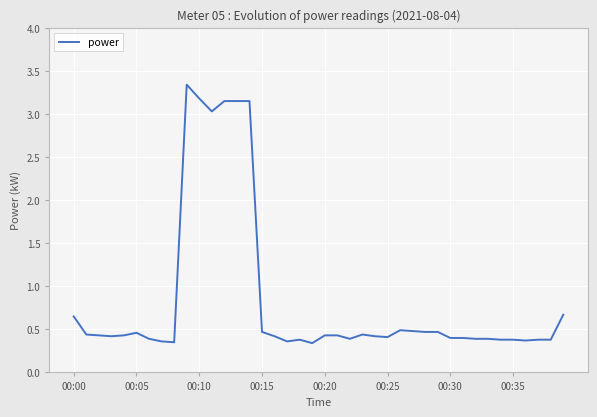

What is the difference between the maximum and minimum values?

3.0